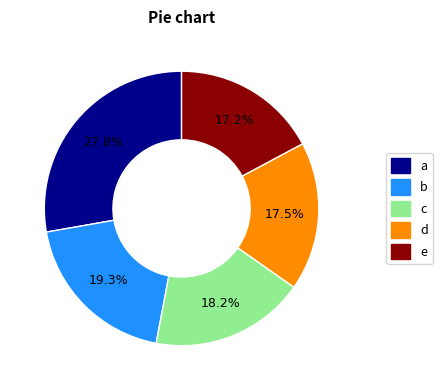

Is there a majority slice in this chart?

No